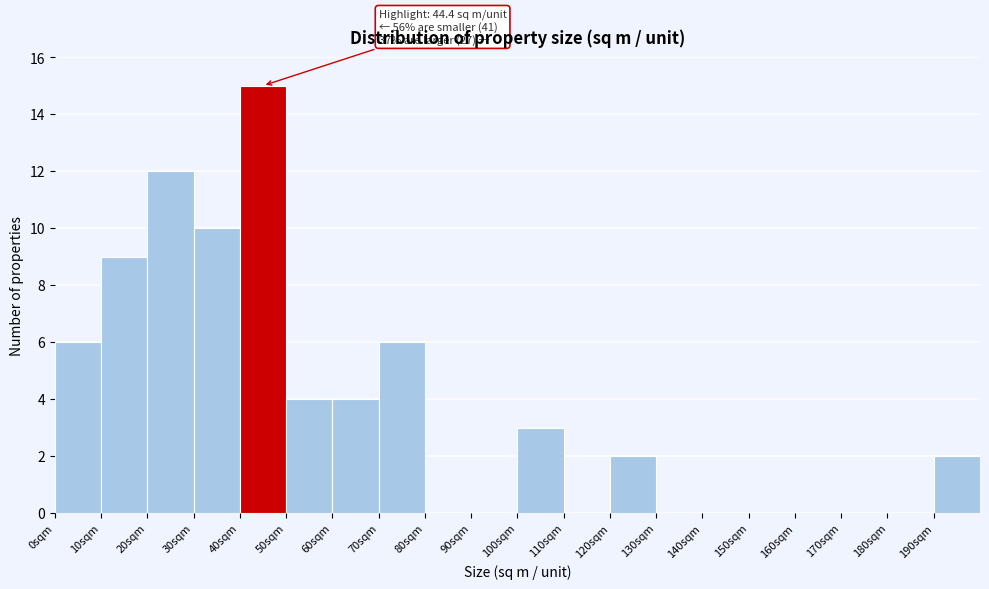

Over which range of the x-axis is the bar tallest?

40 to 50